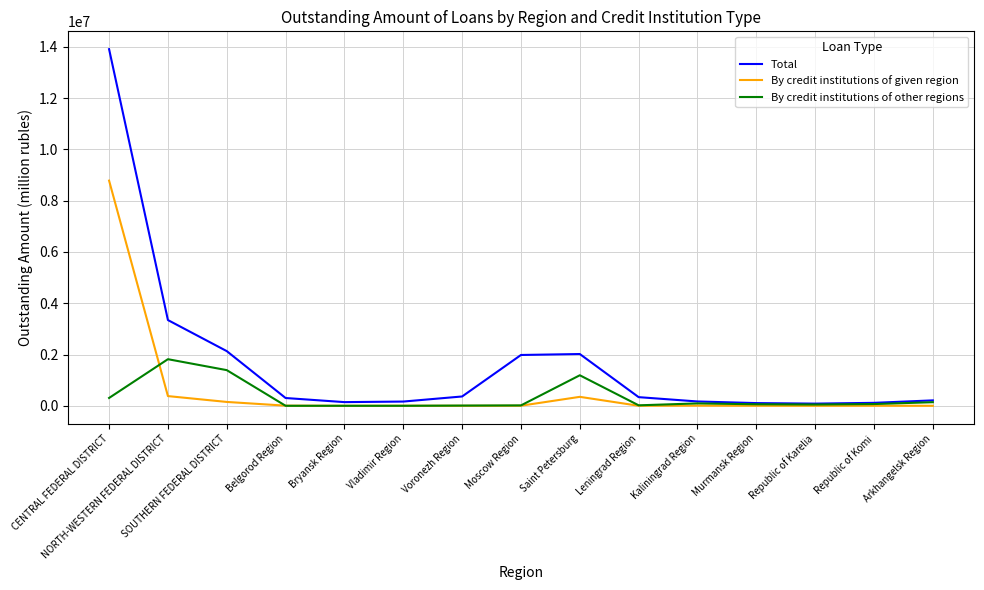

What is the highest value of the By credit institutions of other regions series?

1817689